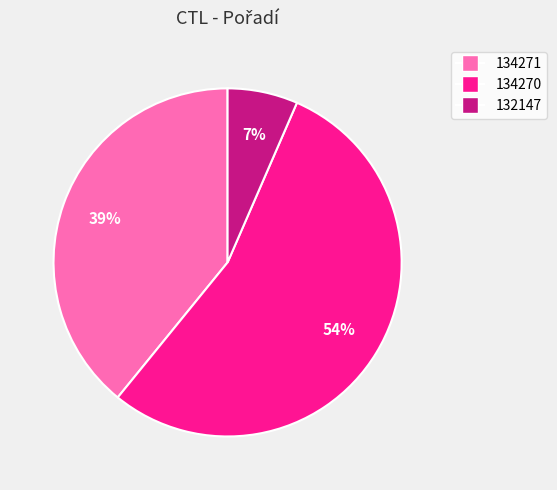

Combined, do 134271 and 134270 account for over 50%?

Yes